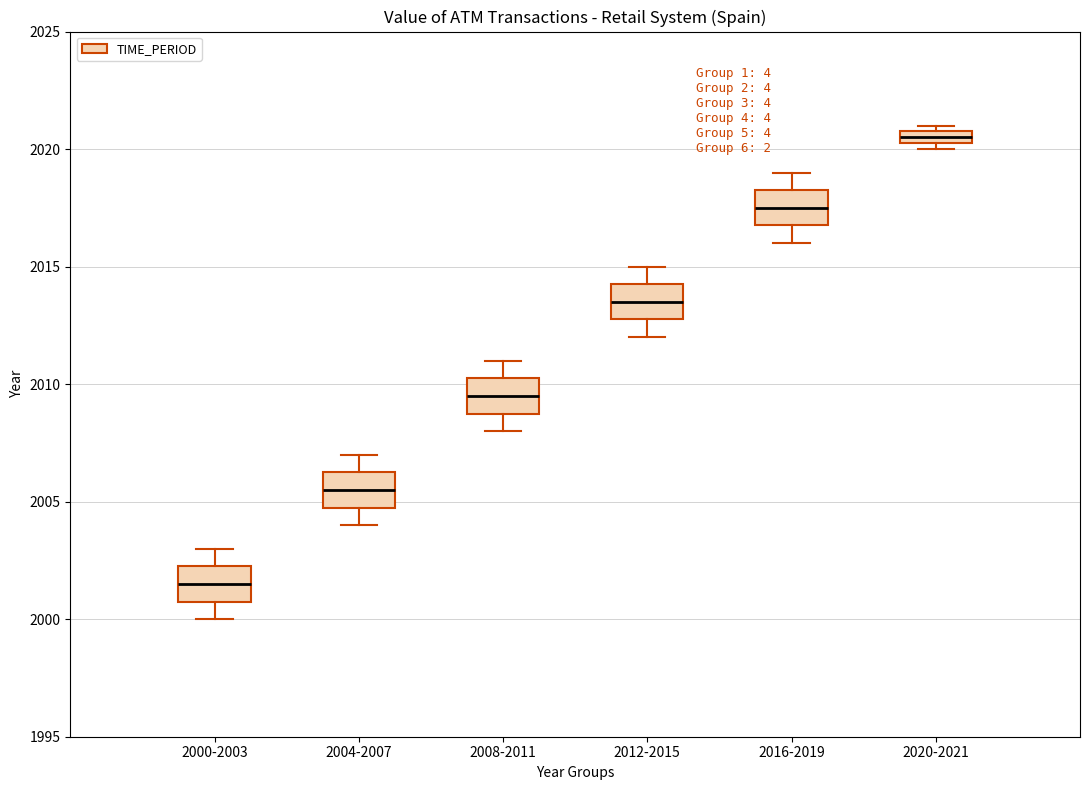

Which box has the lowest median line?

2000-2003